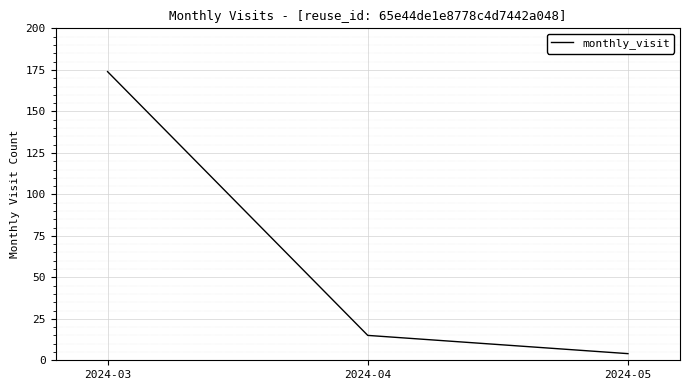

What is the difference between the values at 2024-04 and 2024-05?

11